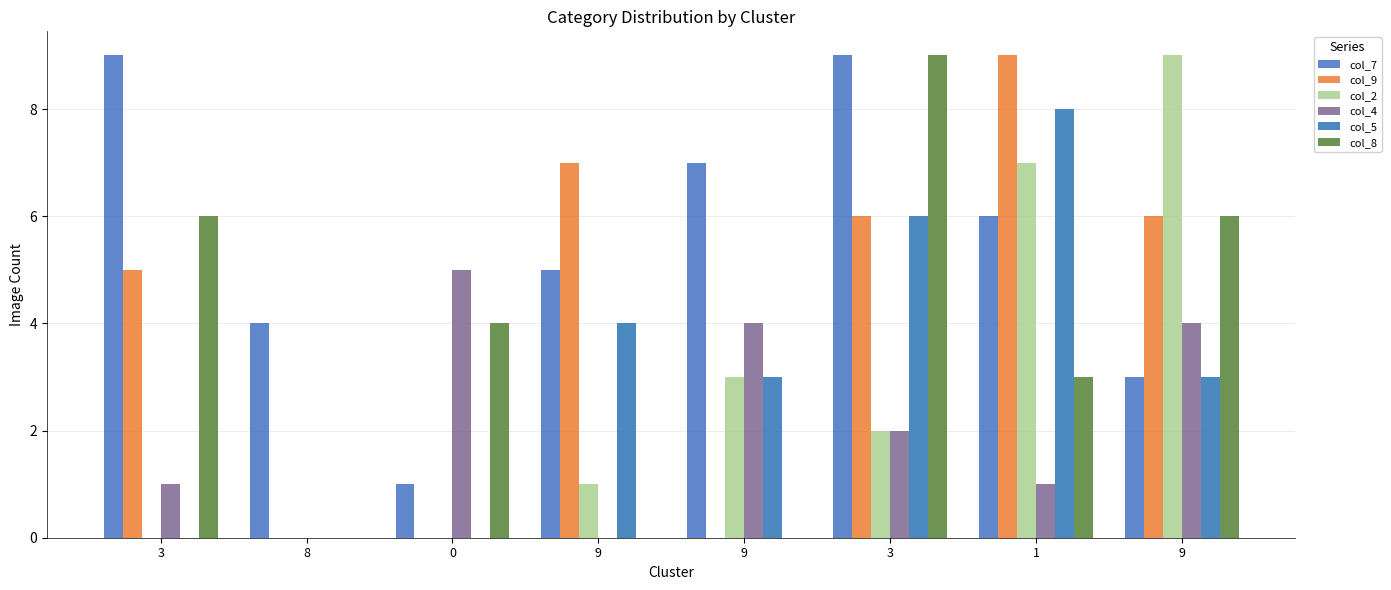

What is the difference between the highest and lowest values at 9?

7